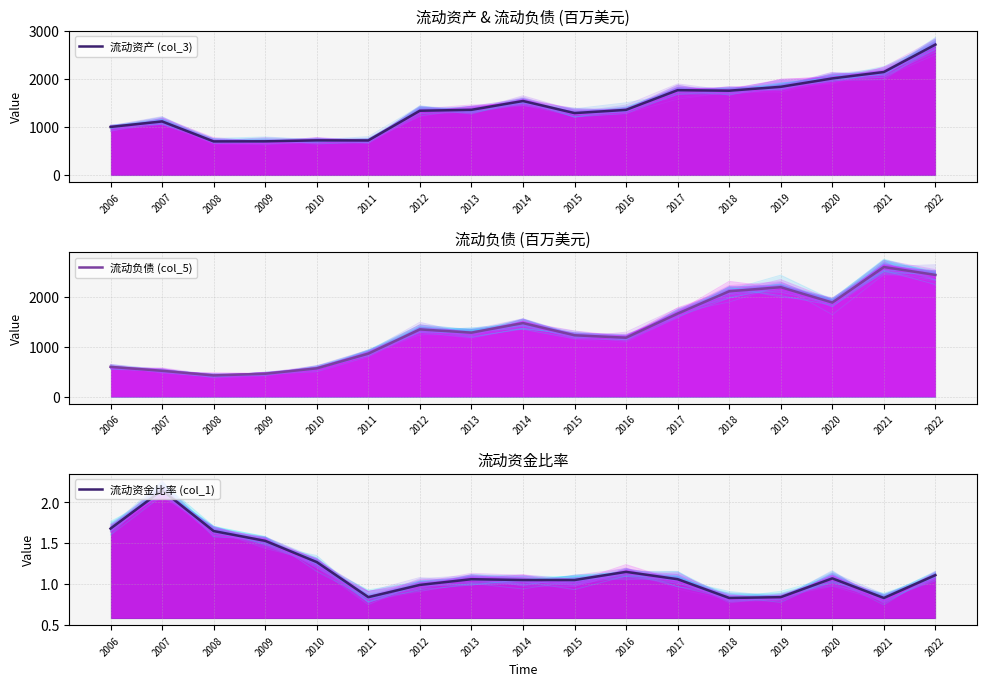

True or false: 流动负债 (col_5) has more than 1 points higher than both neighbors.

True